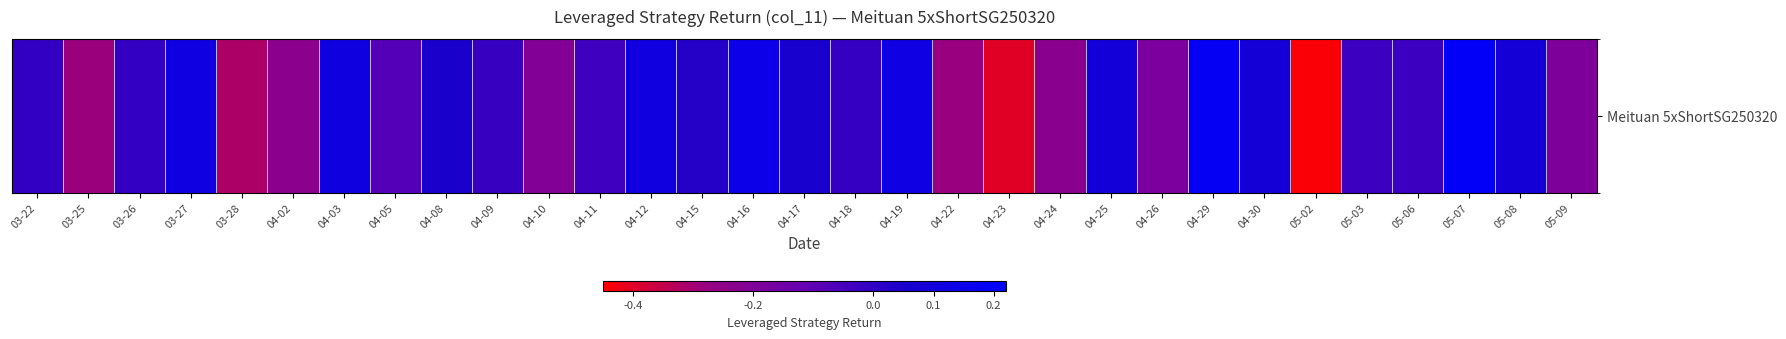

Rank the categories by value from lowest to highest.

05-02, 04-23, 03-28, 03-25, 04-22, 04-02, 04-24, 04-10, 05-09, 04-26, 04-05, 04-11, 05-03, 05-06, 04-09, 04-18, 03-26, 03-22, 04-15, 04-08, 04-17, 04-30, 05-08, 04-25, 04-12, 04-03, 03-27, 04-19, 04-16, 04-29, 05-07